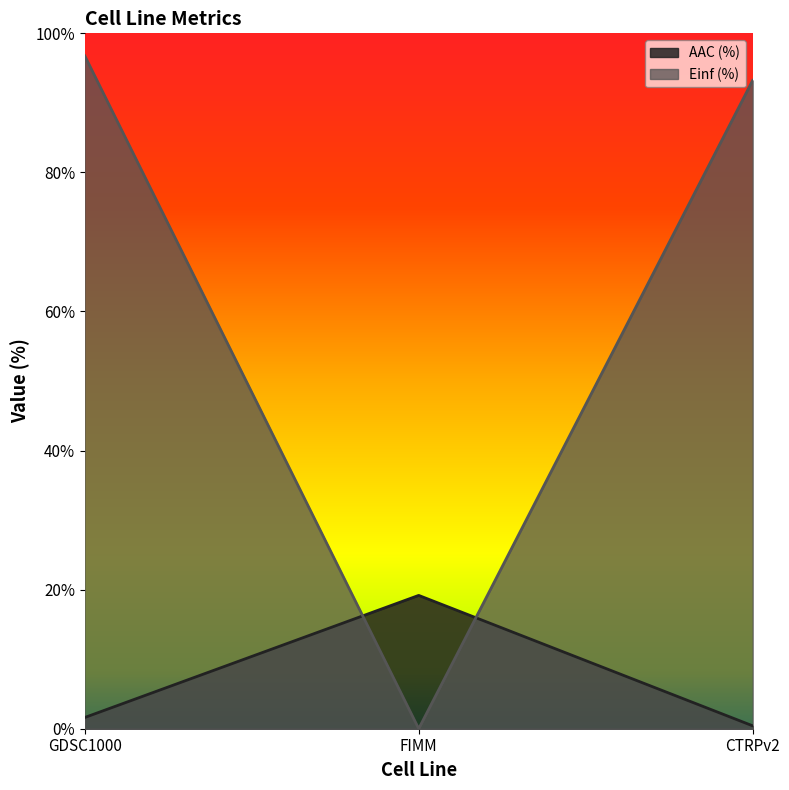

Which series has the largest total across all categories?

Einf (%)